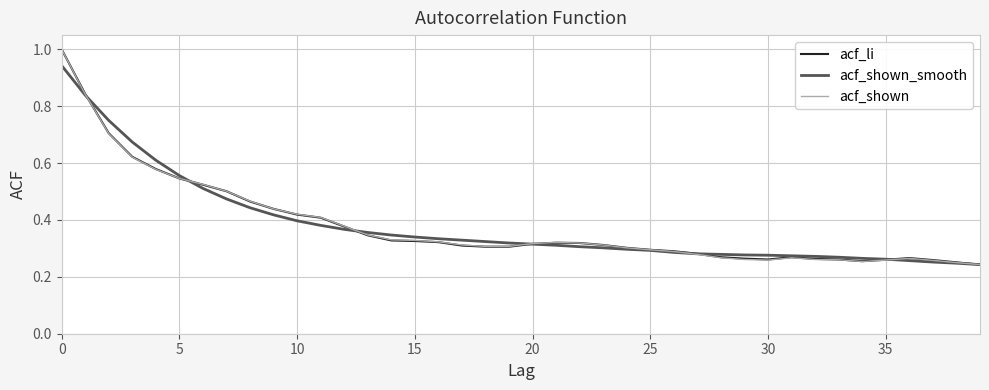

Does the chart display data point markers on the line(s)?

No